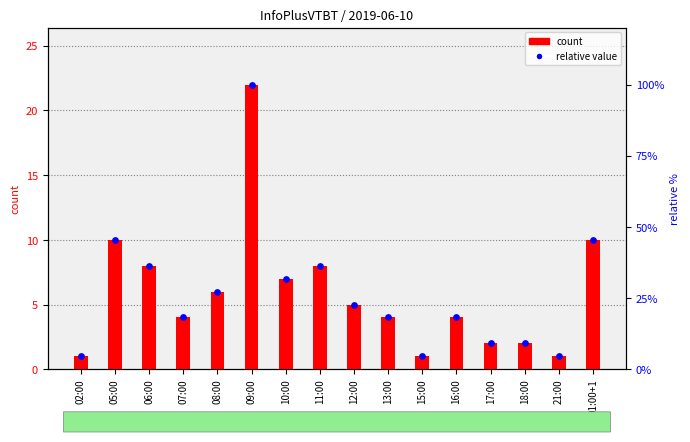

Which series contains the lowest Y value?

count